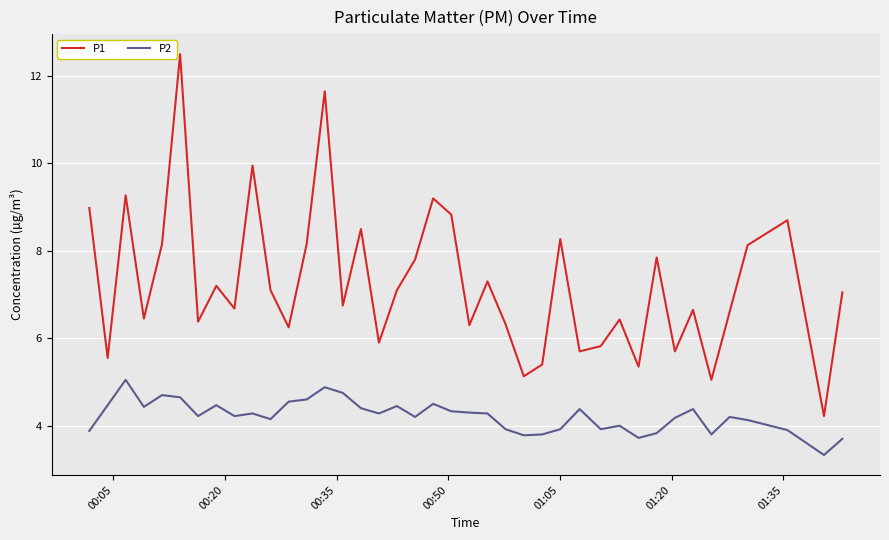

Which series has the largest total across all categories?

P1